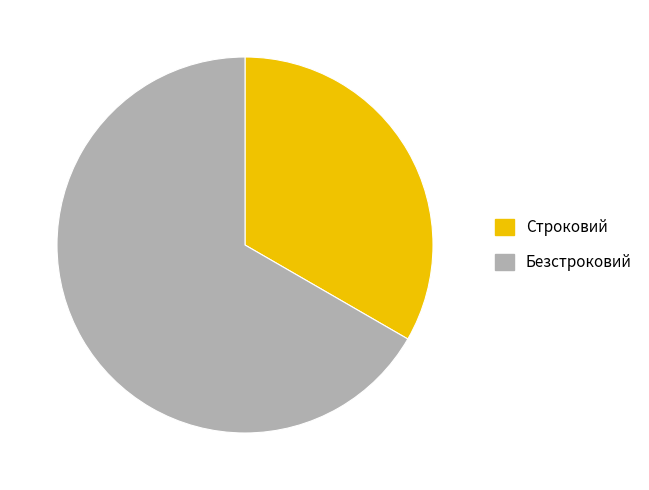

The Безстроковий slice represents 76% of the pie. True or false?

False